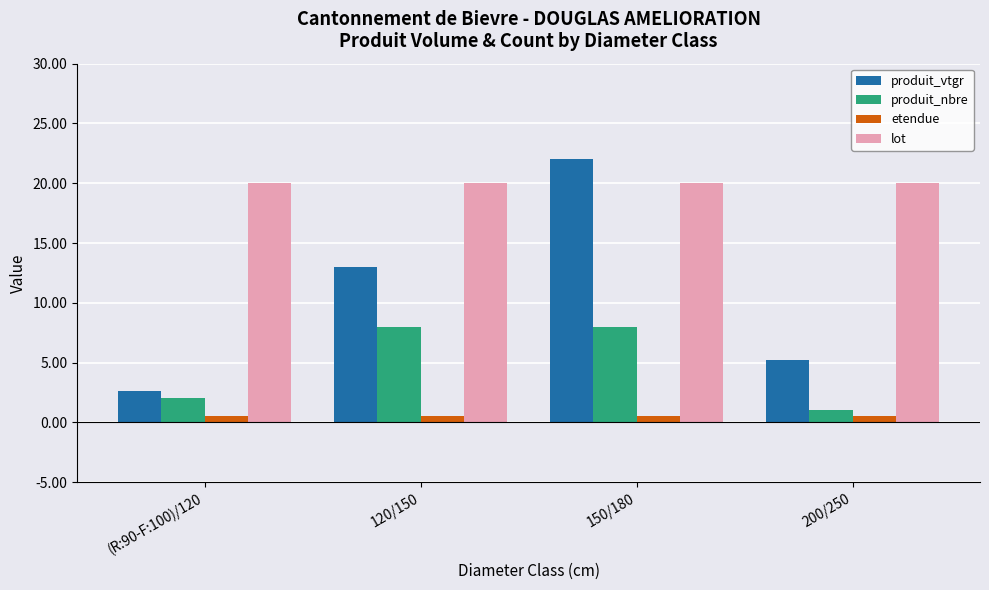

At 200/250, list the series in order from largest to smallest.

lot, produit_vtgr, produit_nbre, etendue